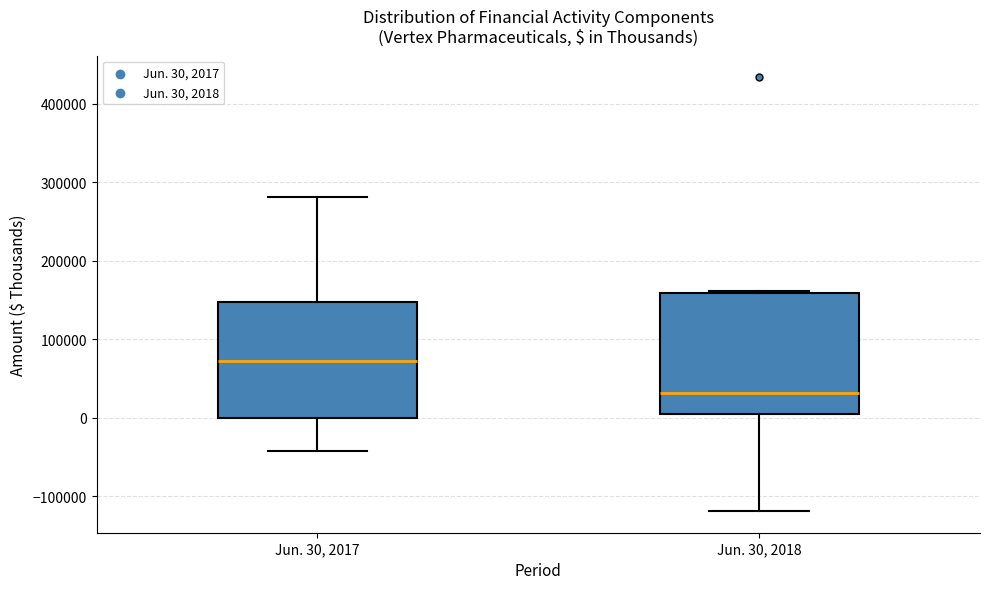

Reading left to right, transcribe this box plot: for each box, give where its median line is, the range the box spans, and where its two whiskers end, as read against the y-axis. The values are not printed on the chart, so give them approximately, as read against the axis.

Jun. 30, 2017: median 70000, box 0 to 150000, whiskers -40000 to 280000
Jun. 30, 2018: median 30000, box 0 to 160000, whiskers -120000 to 160000